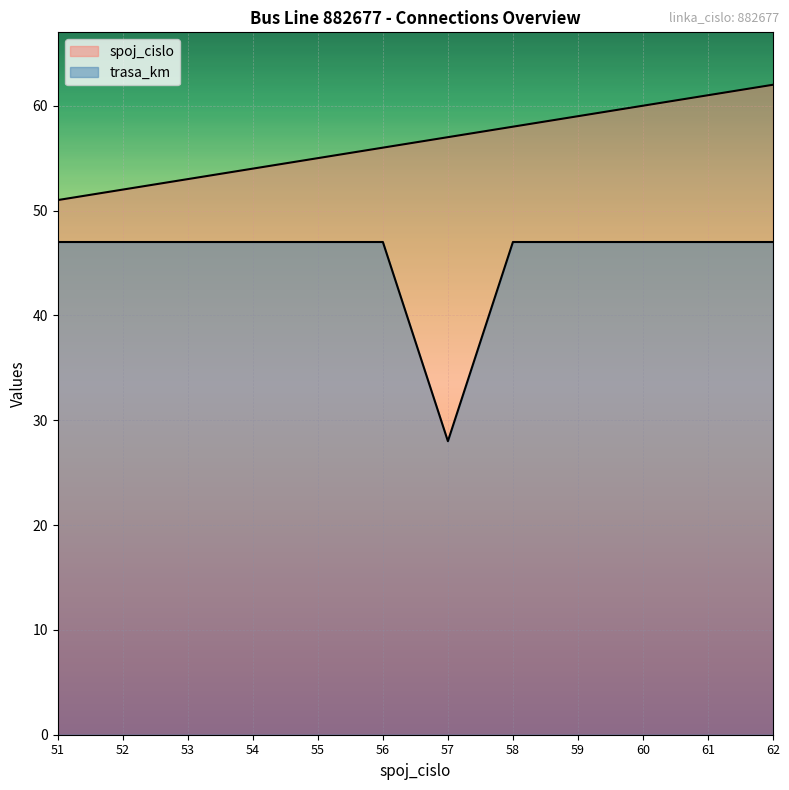

Which label corresponds to the smallest value in the chart?

57